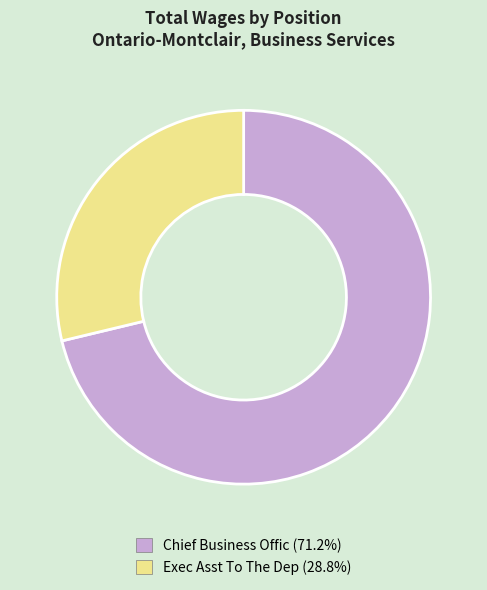

Which slice is the largest?

Chief Business Offic